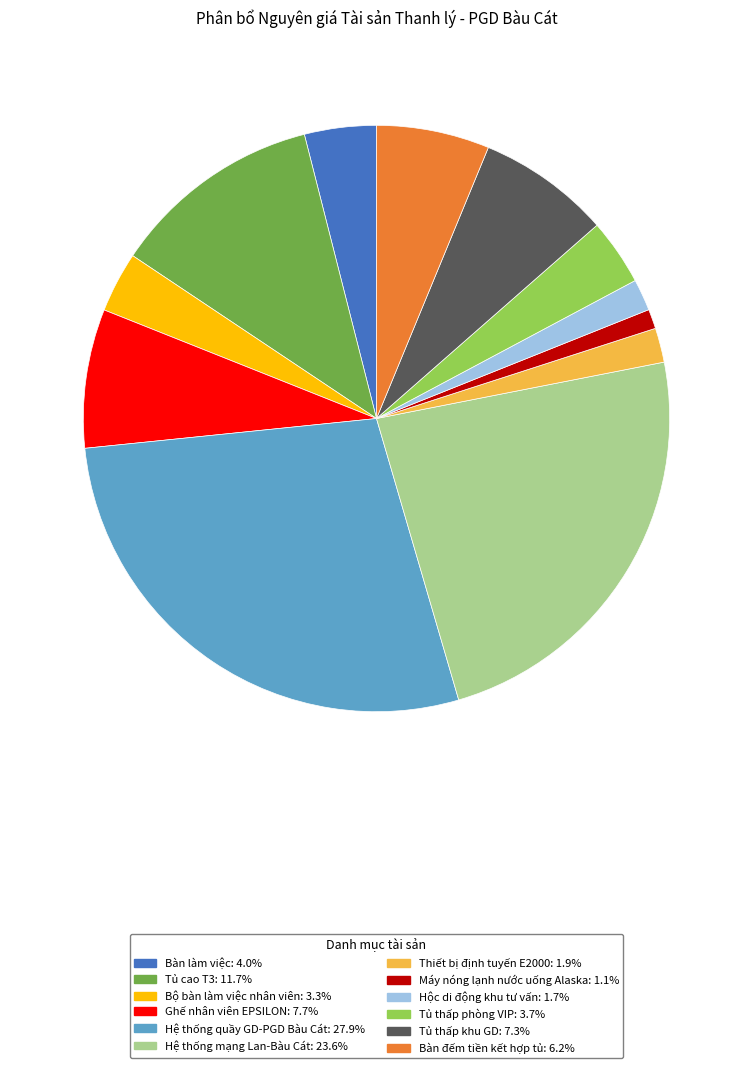

Is the sum of Tủ cao T3 and Máy nóng lạnh nước uống Alaska greater than half?

No